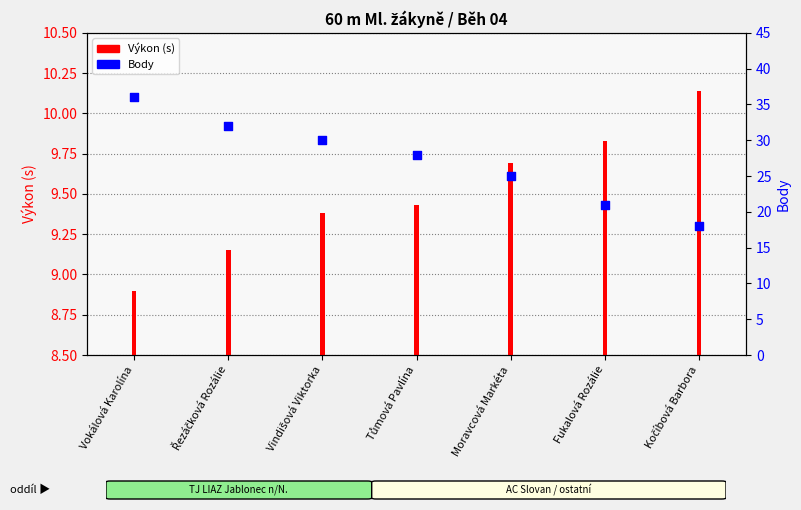

What is the total value across all series at Řezáčková Rozálie?

41.1